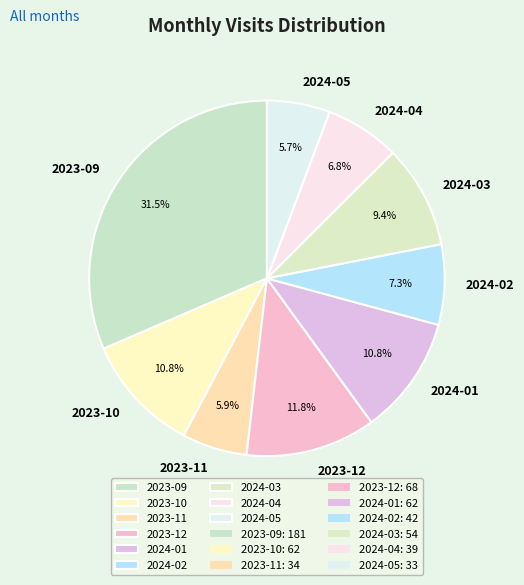

What percentage is NOT represented by 2024-02?

92.7%